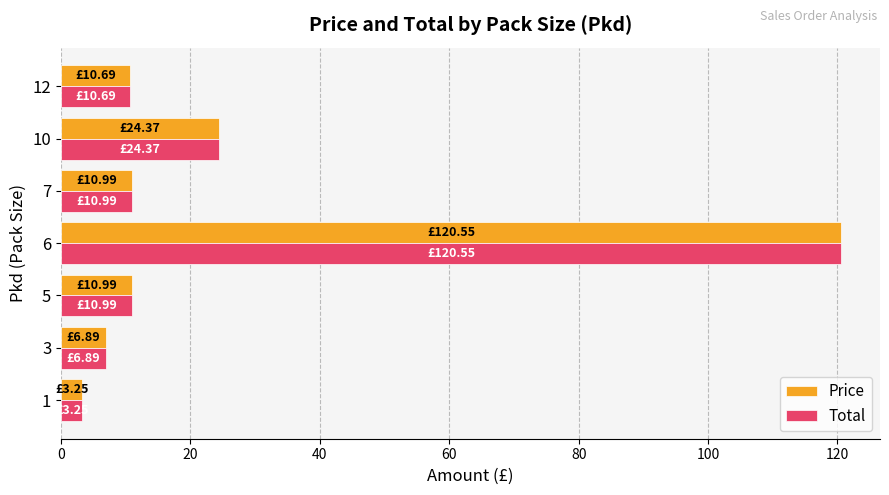

How many values in the Total series are below 10?

2